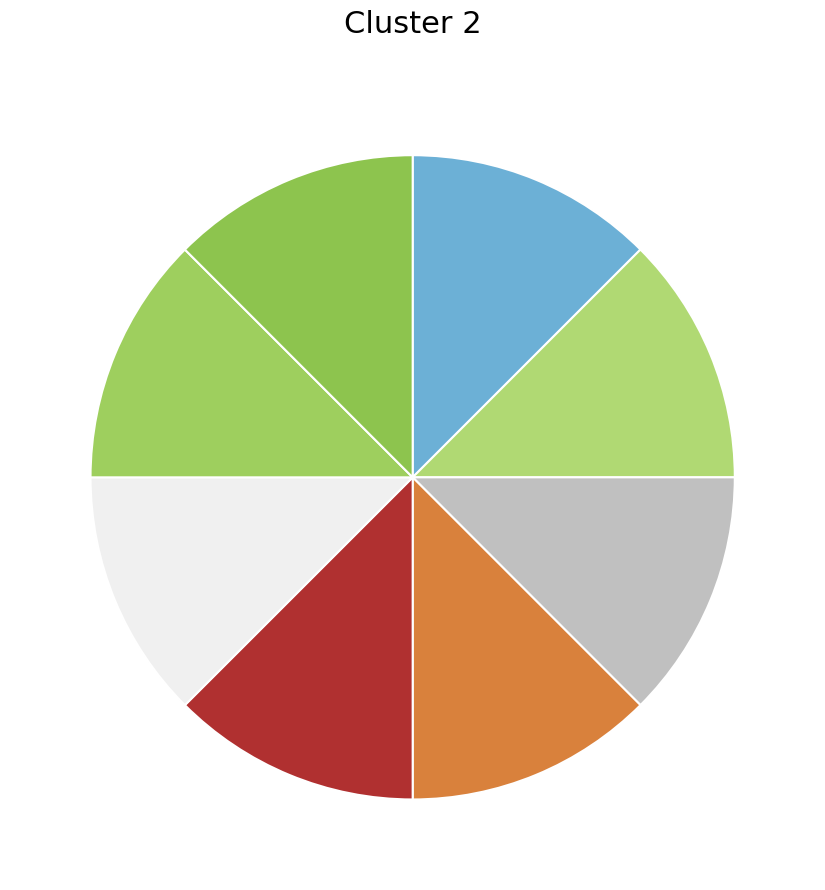

How many segments does this pie chart have?

8